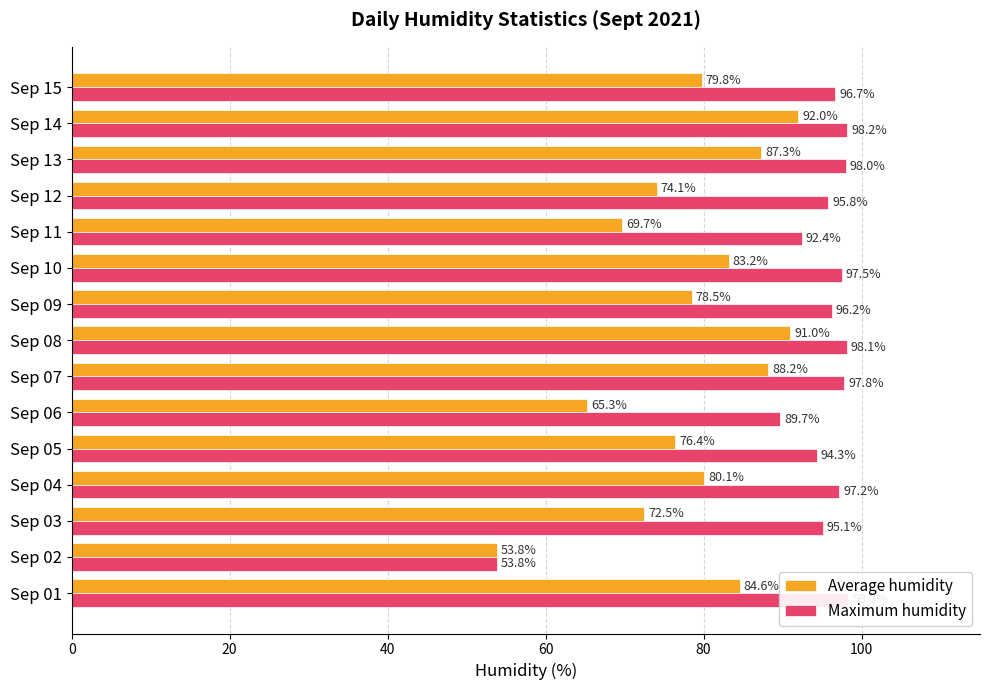

What is the label of the 5th bar from the right?

10